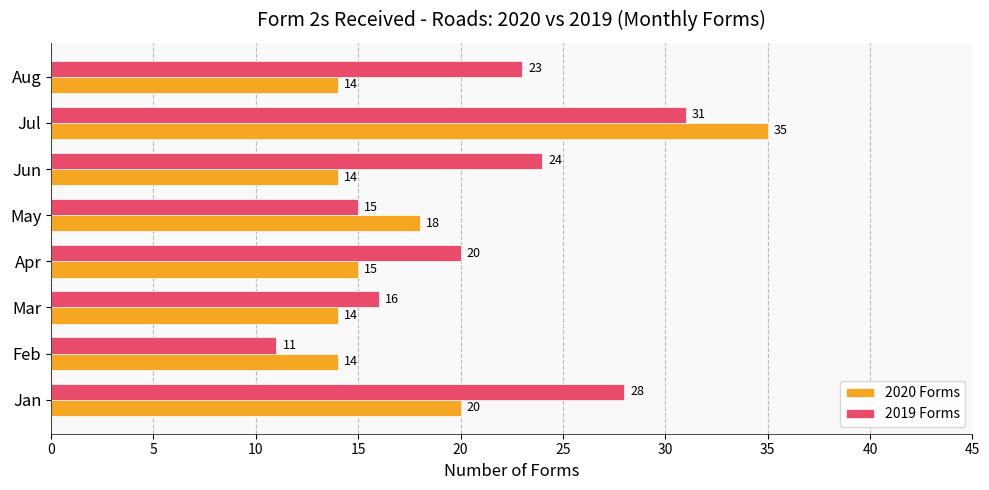

Which series has the largest total across all categories?

2019 Forms